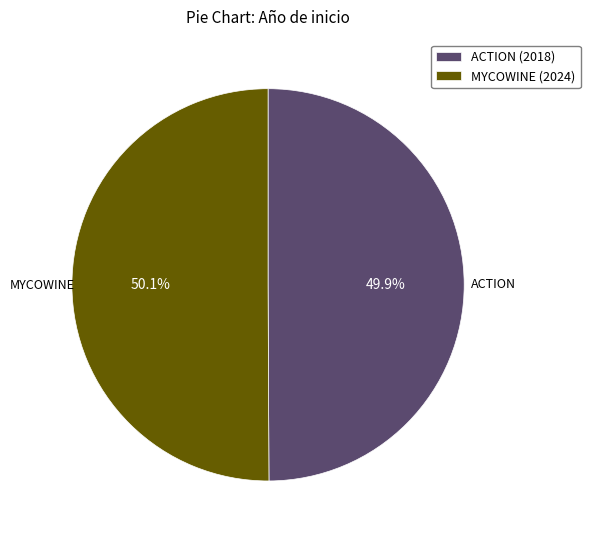

How many slices are in this pie chart?

2